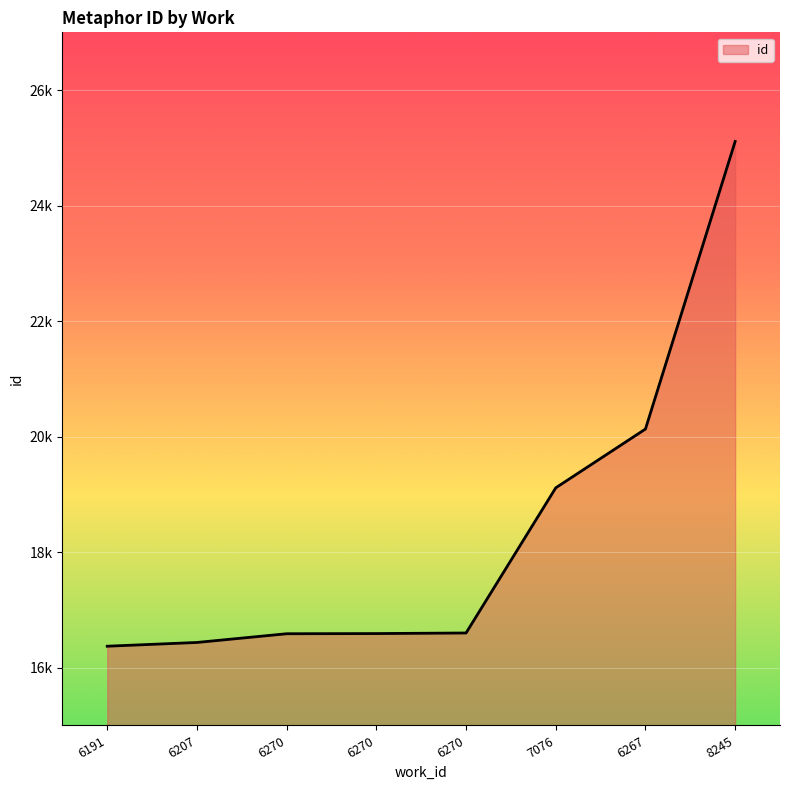

Does the chart display data point markers on the line(s)?

No